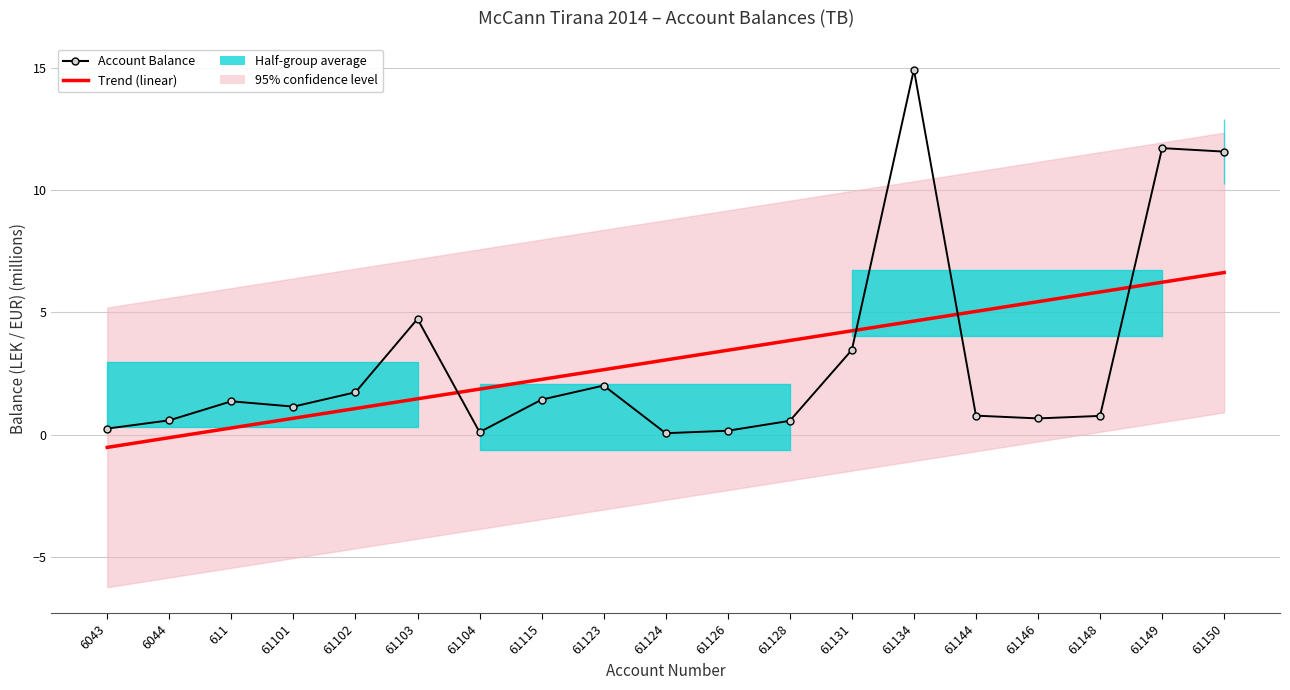

True or false: Account Balance has more than 1 interior local peaks.

True